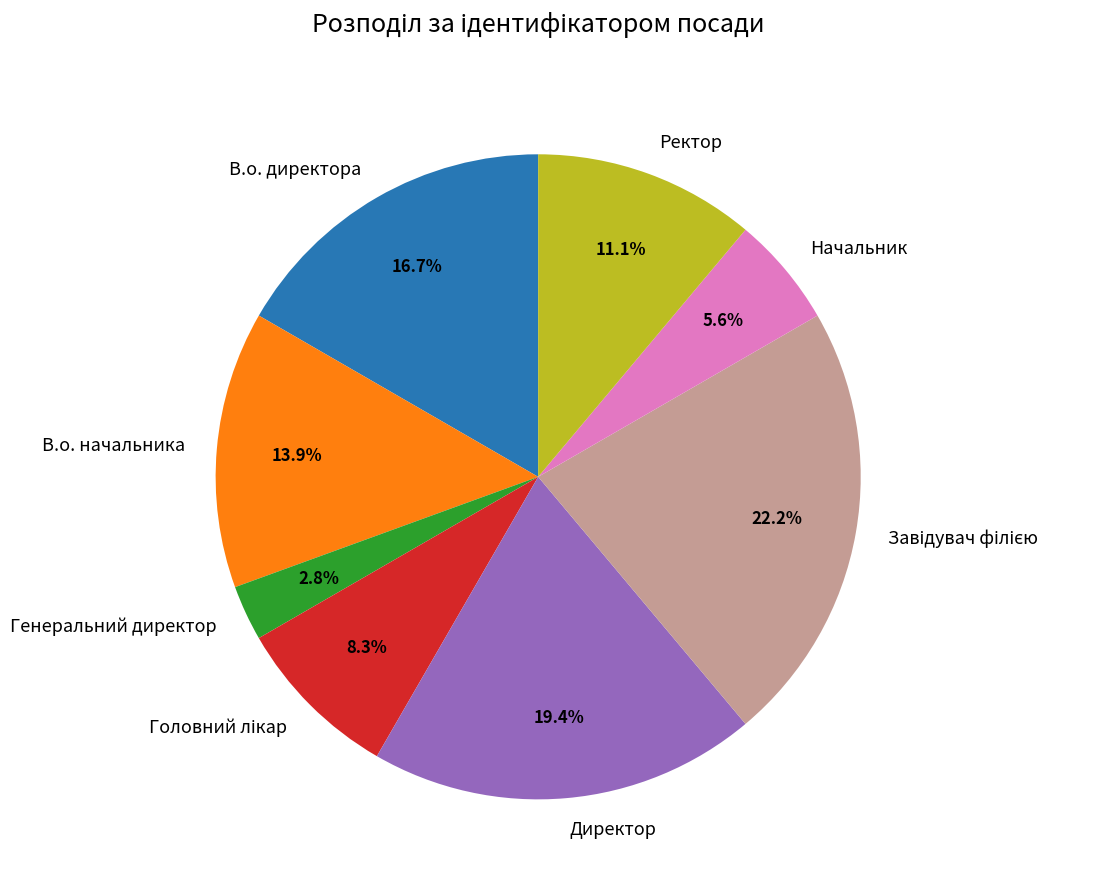

To the nearest percent, what is the difference between the largest and smallest slice percentages?

19%